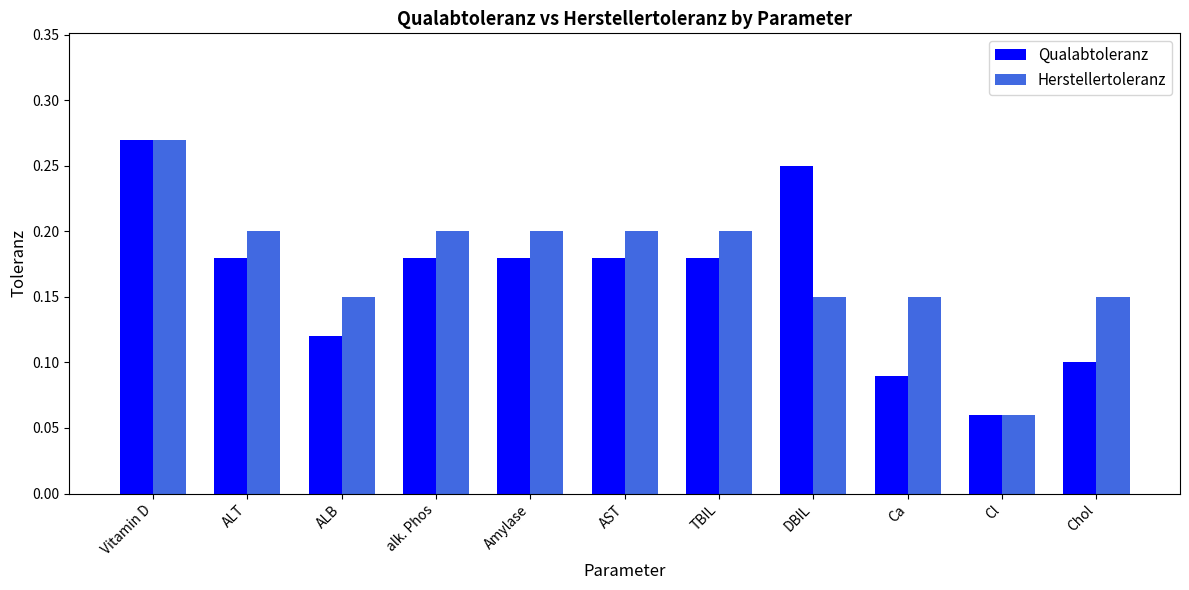

What is the sum of all Herstellertoleranz values?

1.9